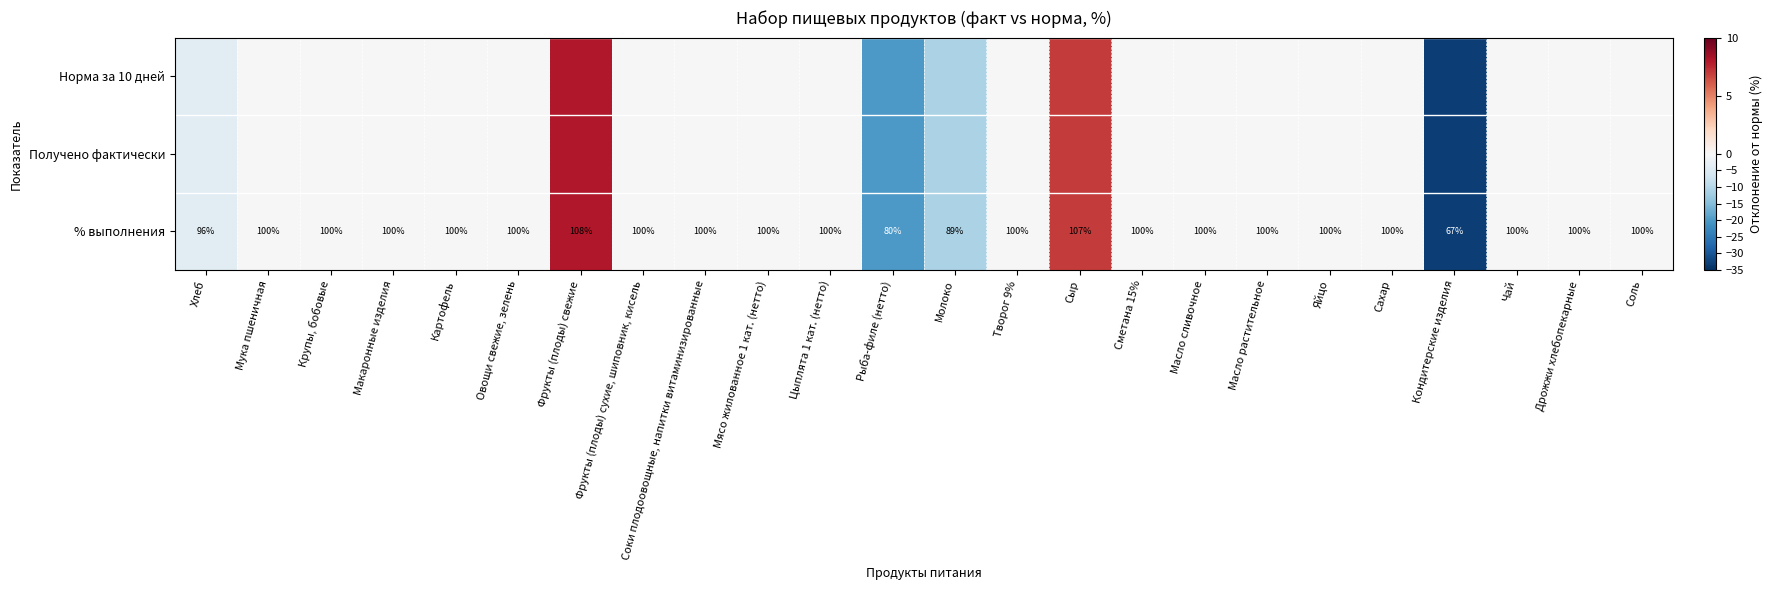

True or false: % выполнения has a value of 183 at Фрукты (плоды) свежие.

False